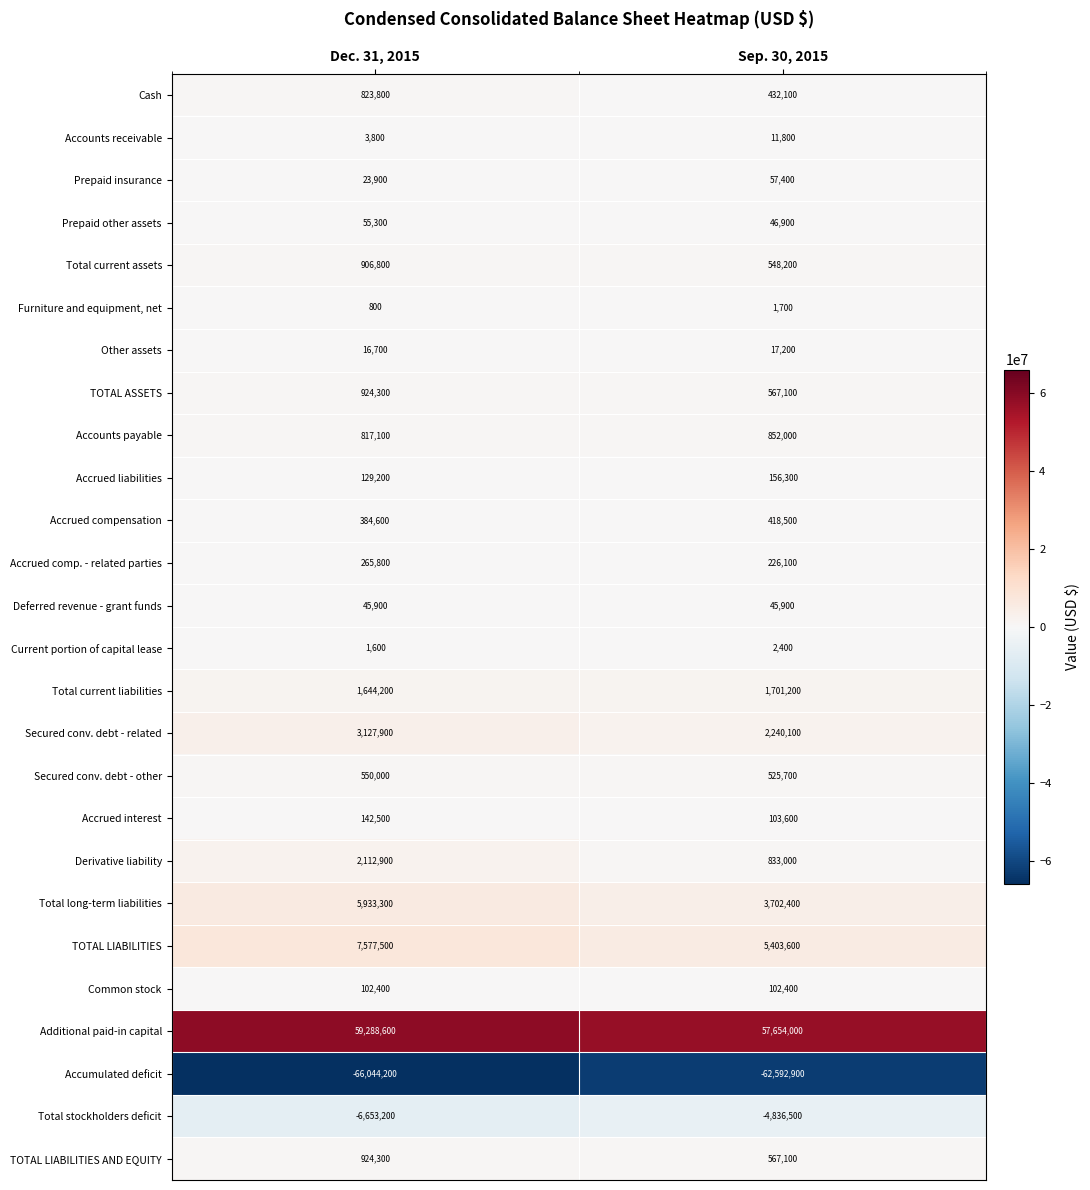

At which label is Accounts payable closest to 834550?

Dec. 31, 2015